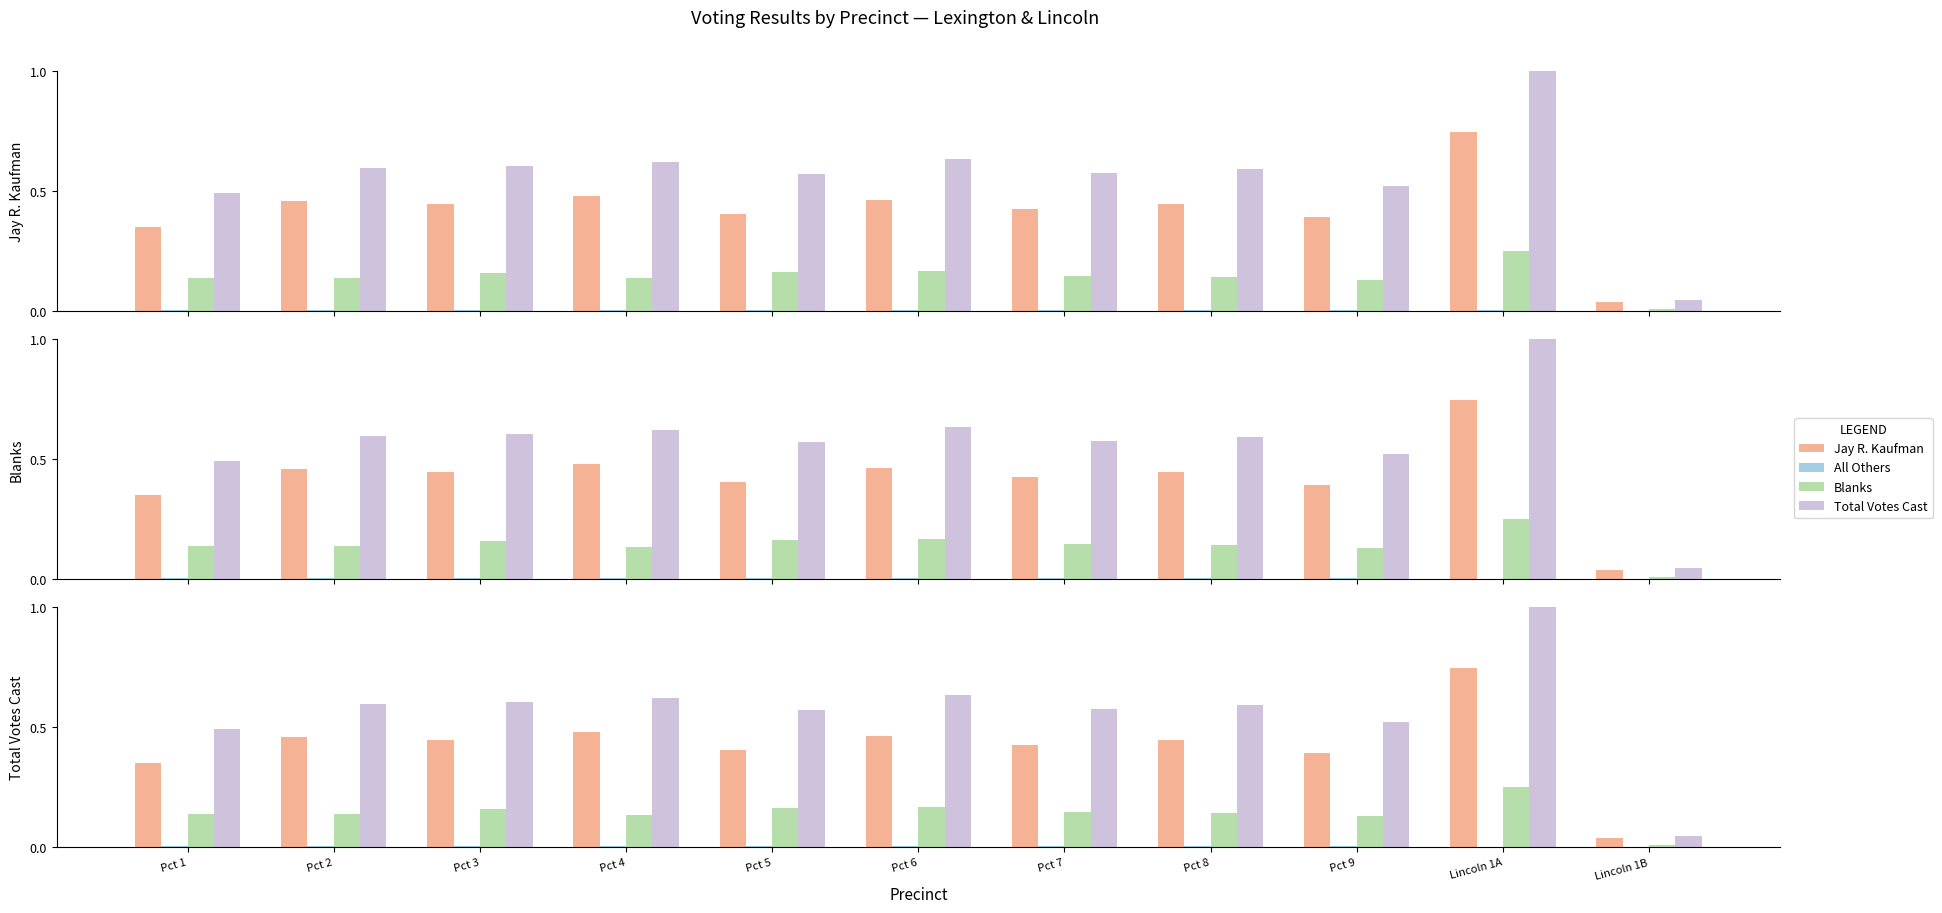

Rank the series at Pct 8 from highest to lowest value.

Total Votes Cast, Jay R. Kaufman, Blanks, All Others